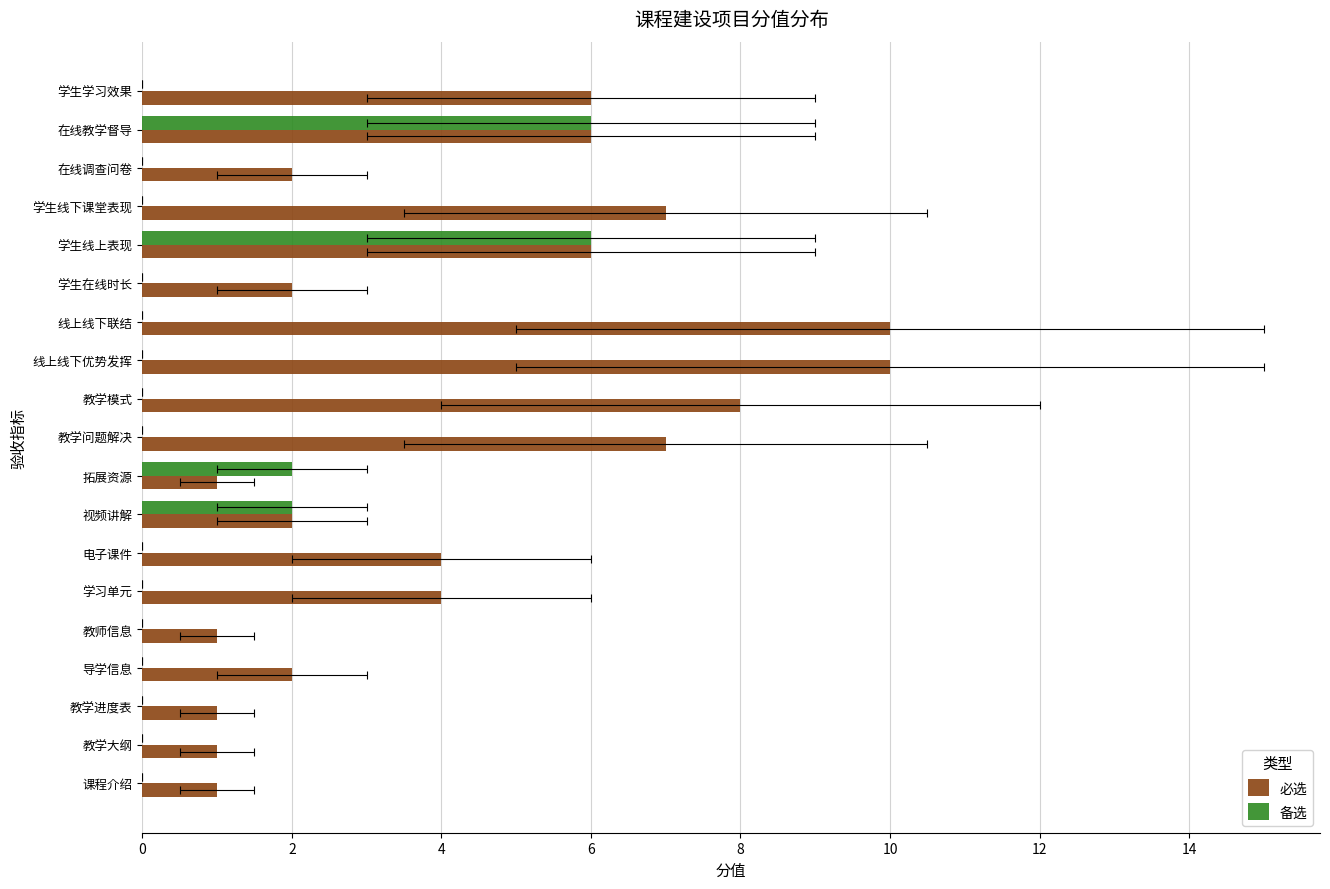

Rank the series by their average value, from highest to lowest.

必选, 备选